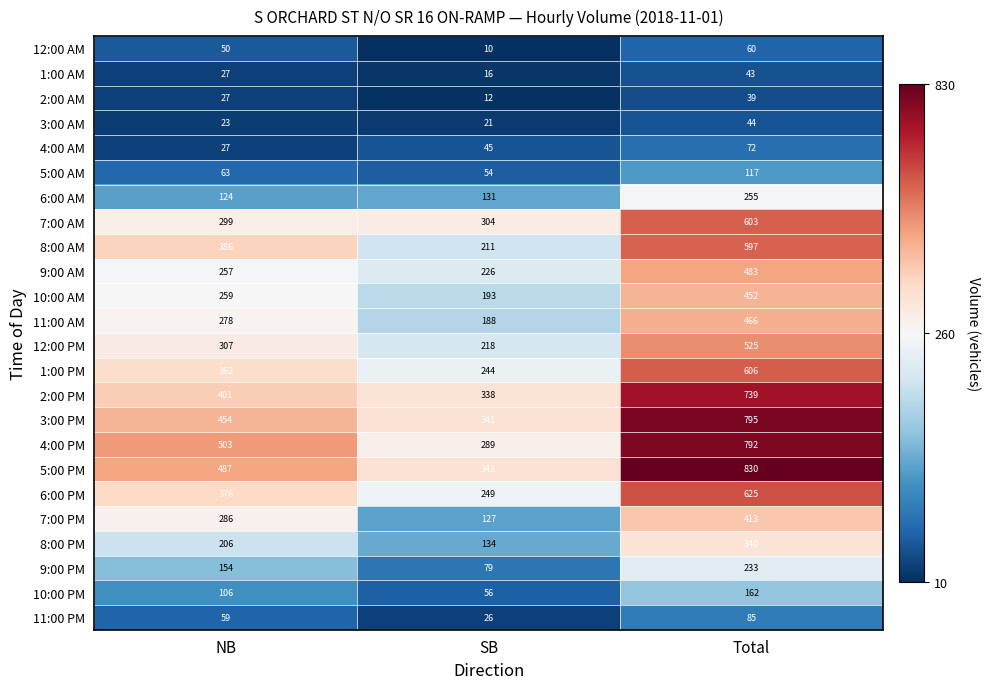

What is the greatest value displayed?

830